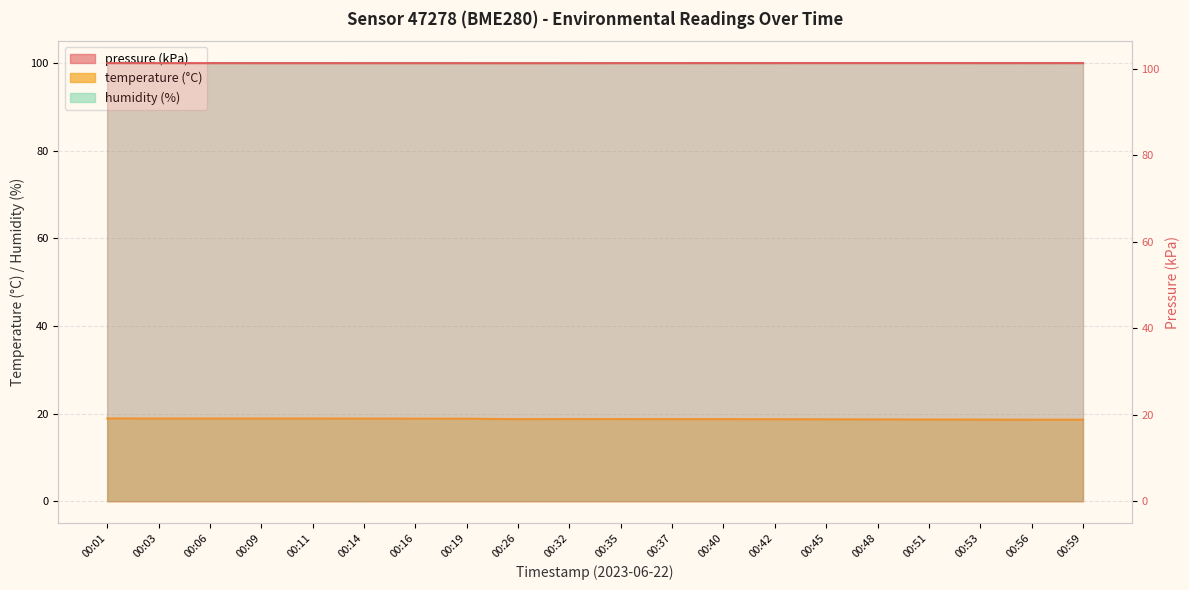

At how many categories does at least one series exceed 57?

20